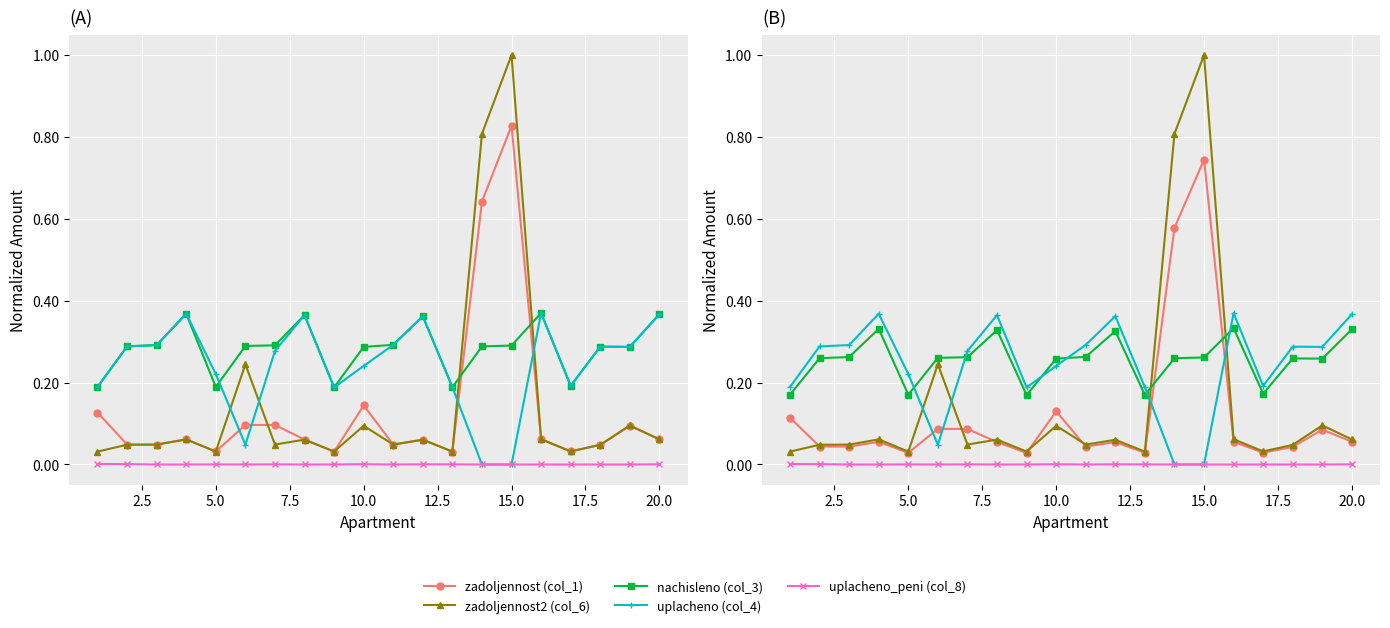

What is the value of the nachisleno (col_3) point at the 8th from the left?

0.3